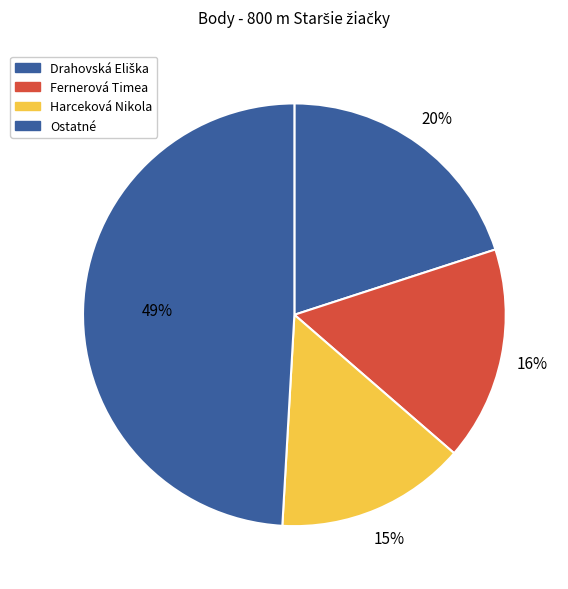

Does Harceková Nikola account for over 50% of the chart?

No